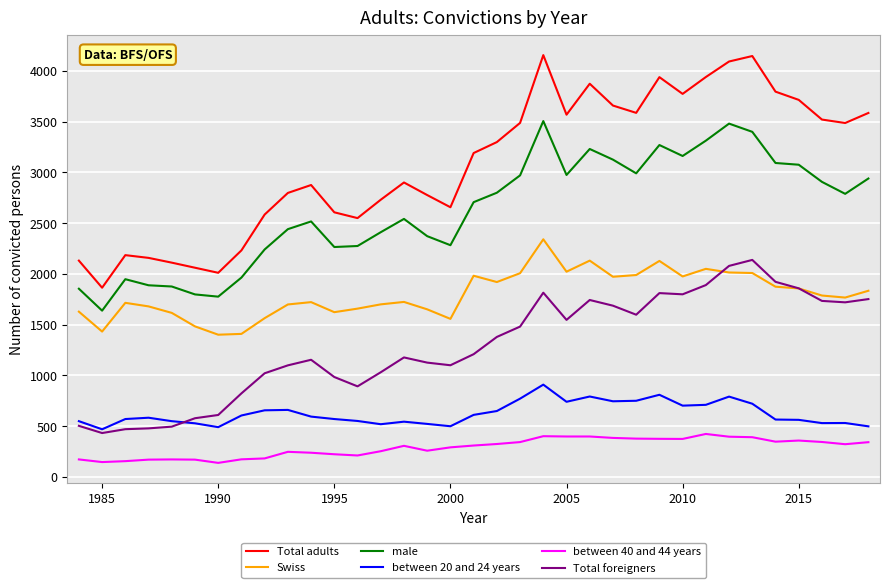

Which series has the largest total across all categories?

Total adults